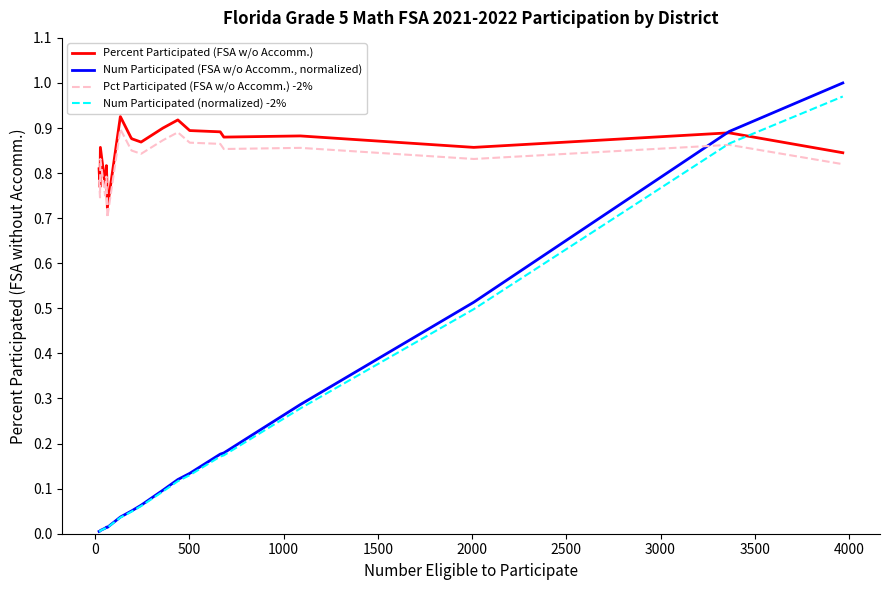

In Num Participated (FSA w/o Accomm., normalized), how many points are lower than both neighbors (excluding endpoints)?

1